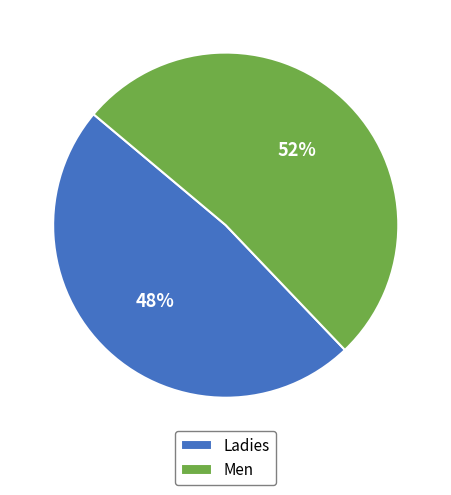

To the nearest percent, what portion does Men represent?

52%